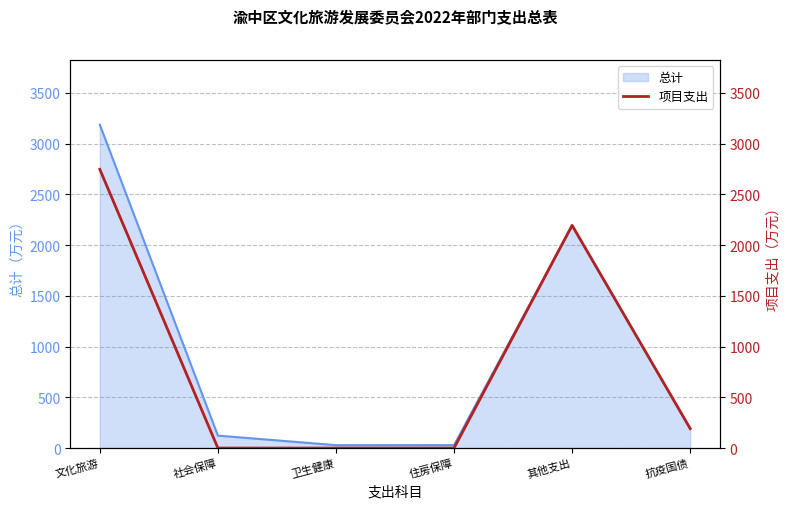

Is it true that 总计 equals 122.6 at 社会保障?

True